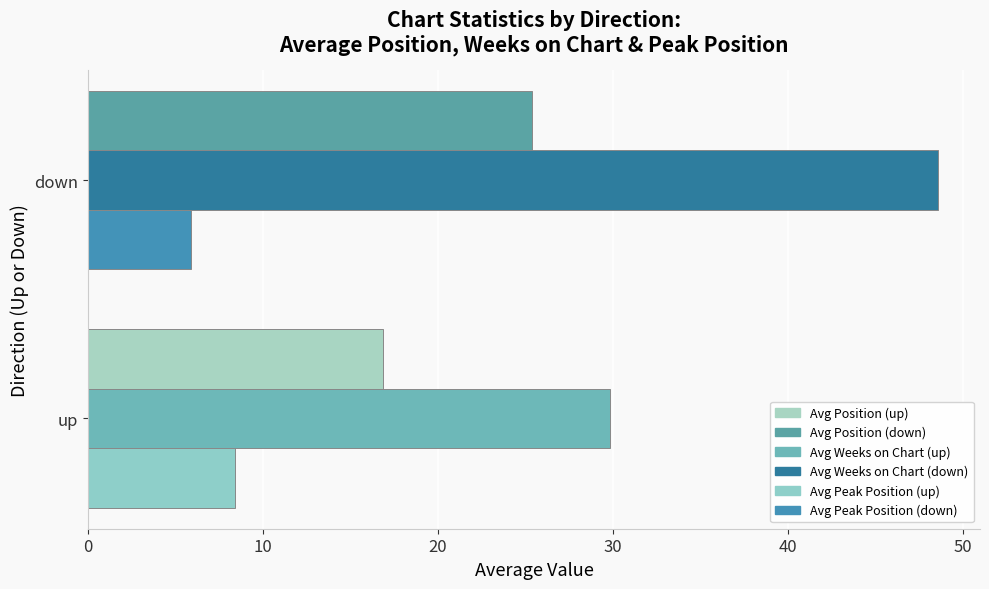

How many distinct data groups are displayed?

3